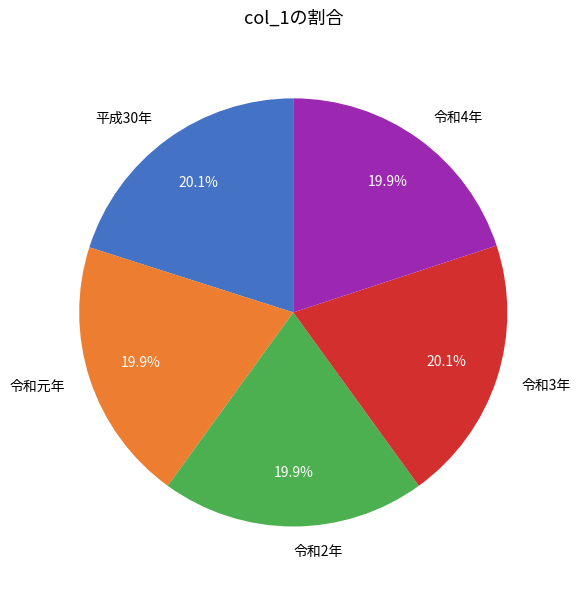

Is there any slice that represents more than half of the pie?

No